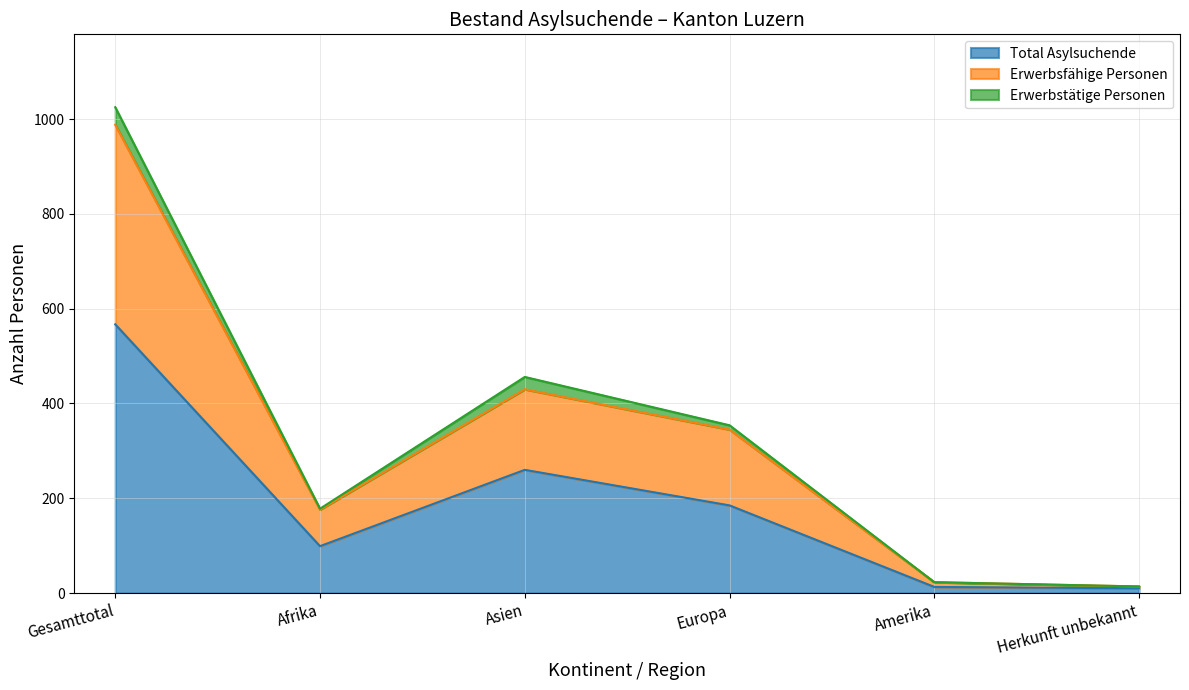

Between Afrika and Europa, which series saw the biggest shift?

Erwerbsfähige Personen